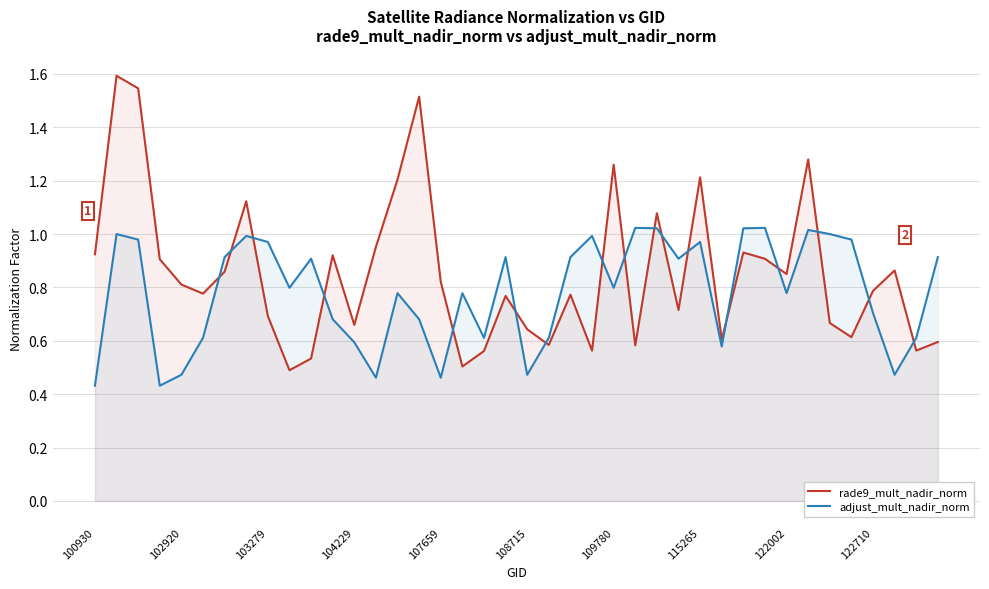

What is the difference between the maximum and minimum values in the adjust_mult_nadir_norm series?

0.6